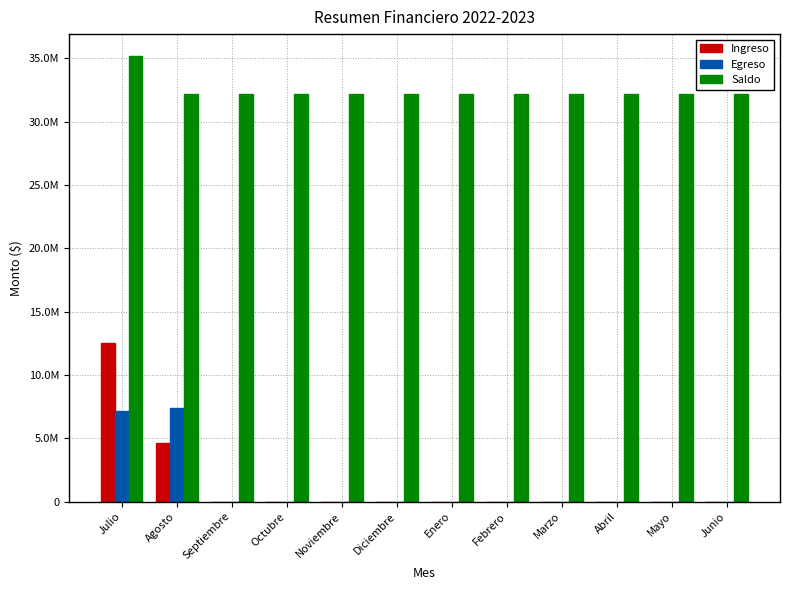

What is the maximum value shown in the chart?

35156106.5